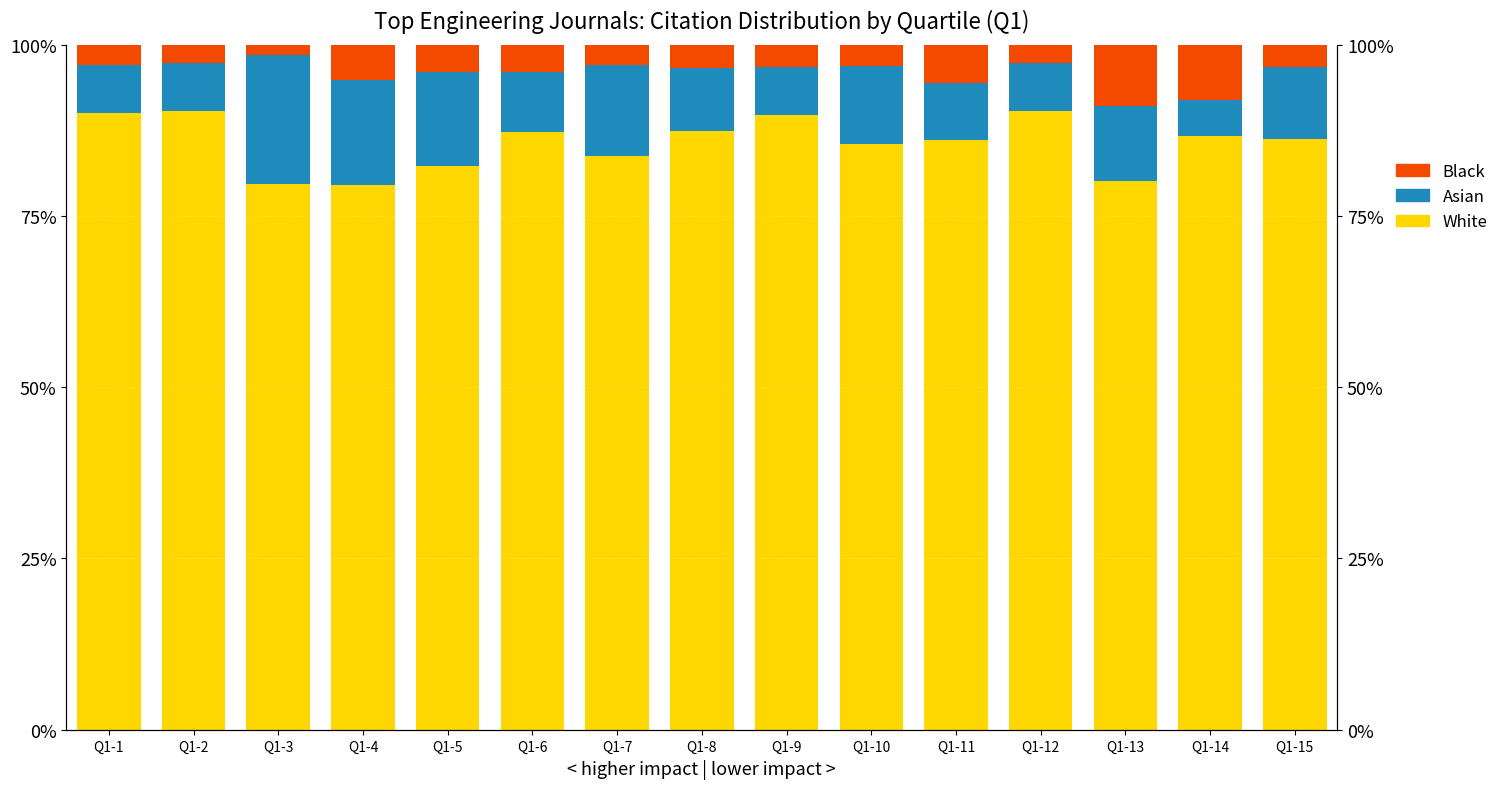

At which category does the chart reach its peak across all series?

Q1-12